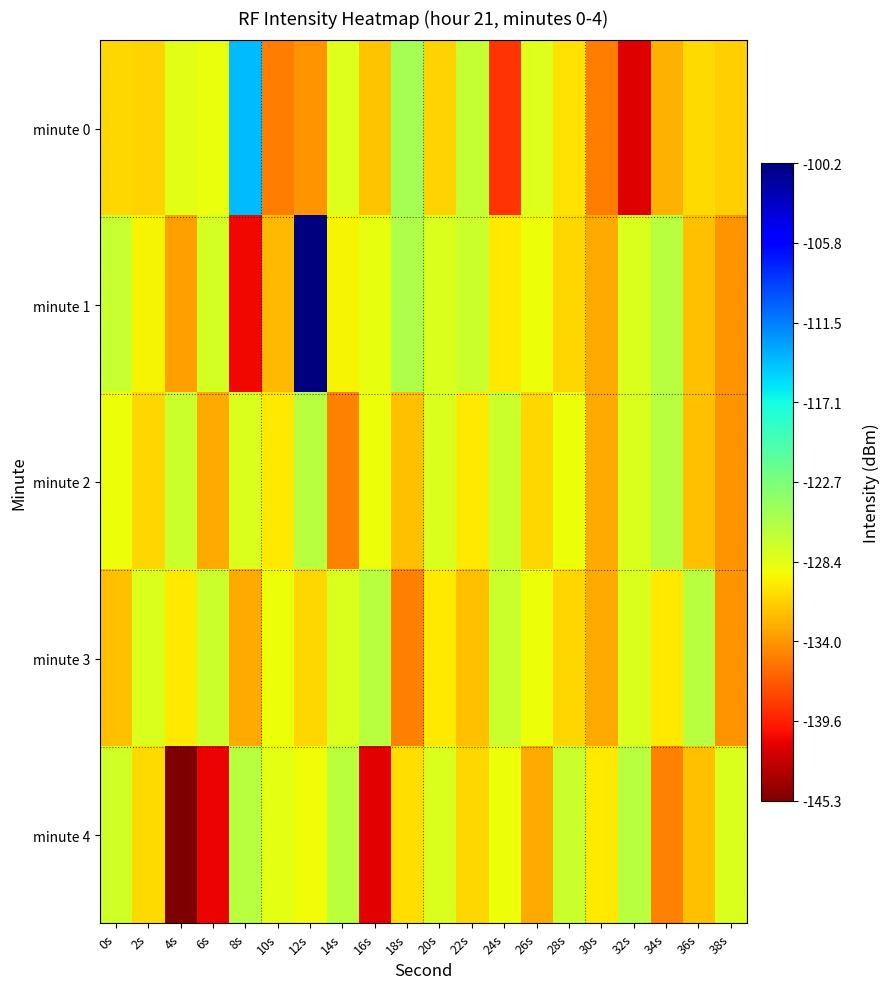

At which category is the sum across all series the highest?

12s